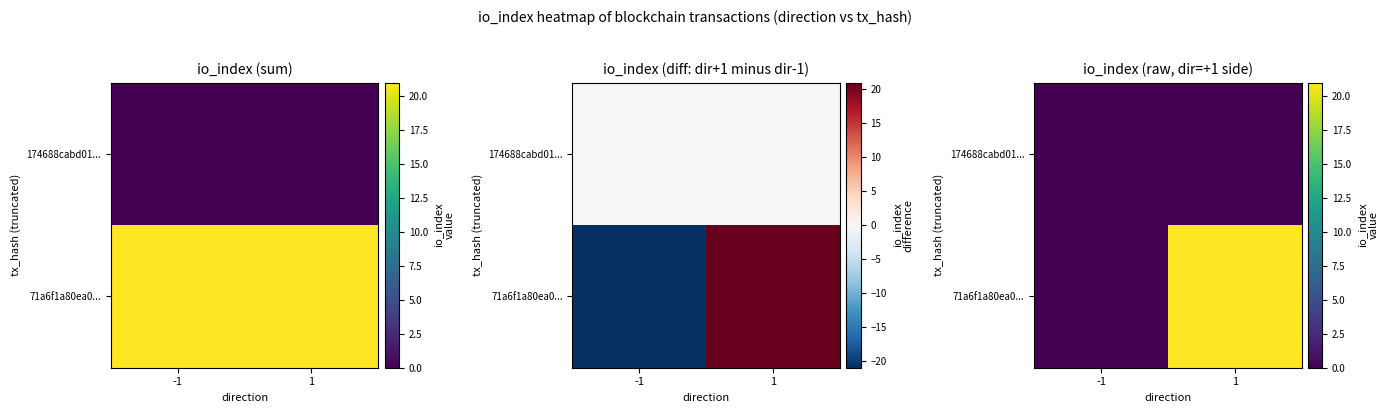

True or false: 71a6f1a80ea0... has a value of 14 at -1.

False